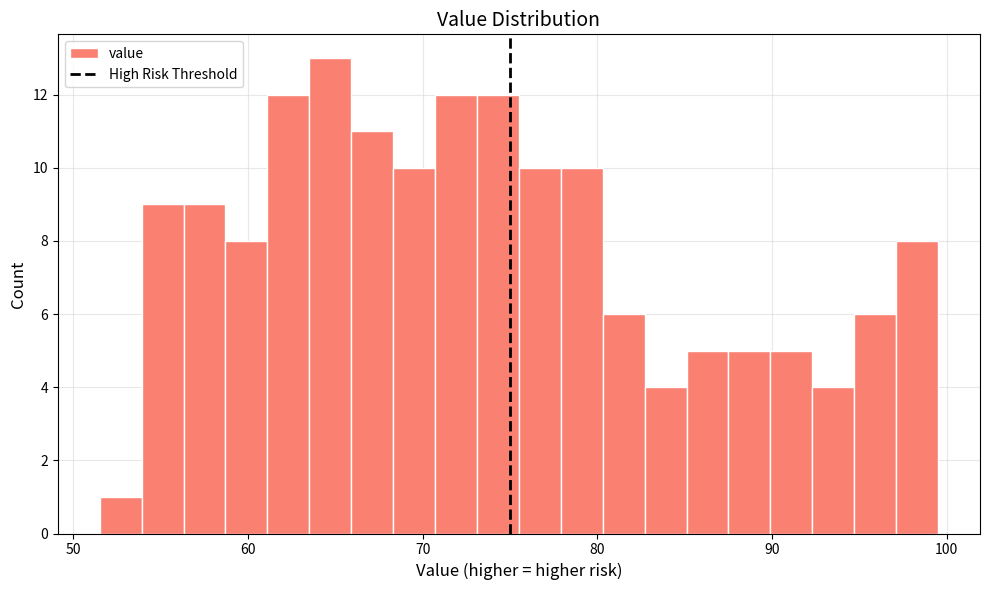

Around what value on the x-axis is the tallest bar? Give the approximate position of its centre, as read against the axis.

65